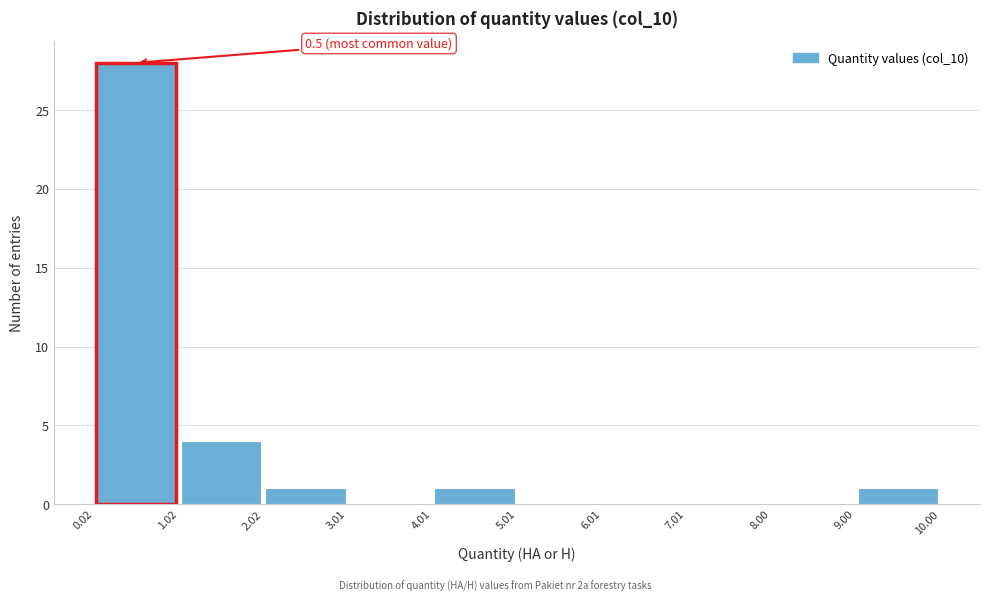

Over which range of the x-axis is the bar tallest?

0.02 to 1.02